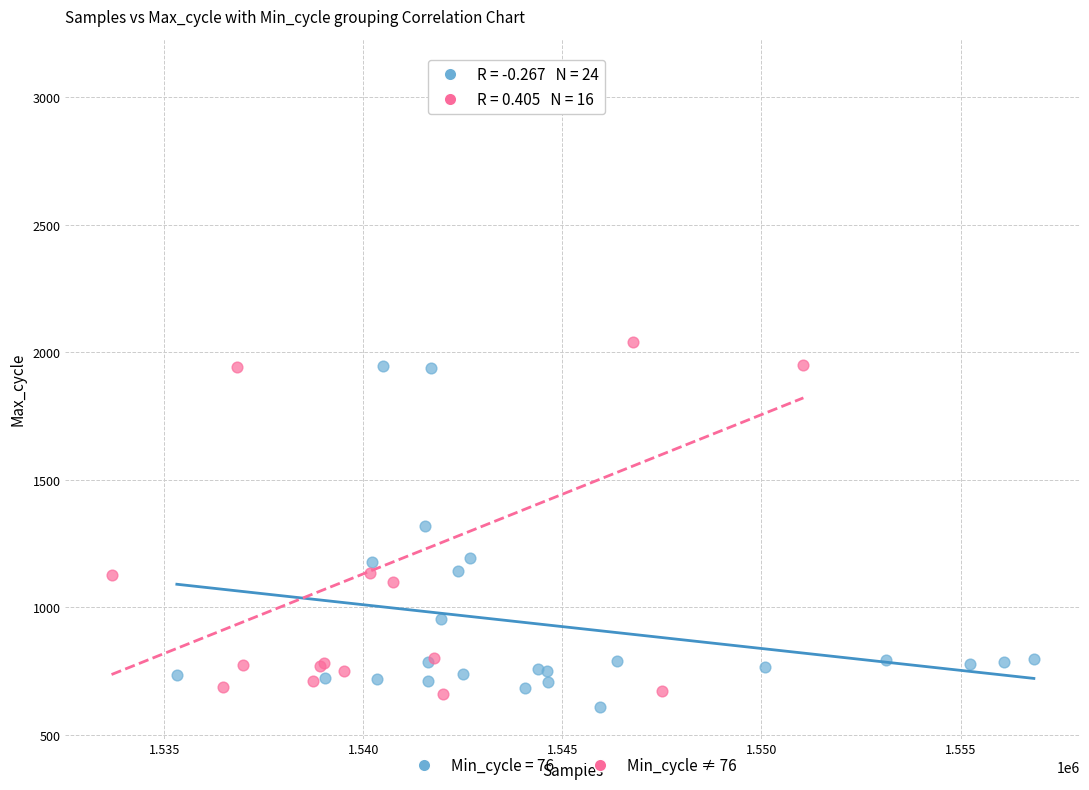

Which series has the largest Y range (max minus min)?

Min_cycle ≠ 76